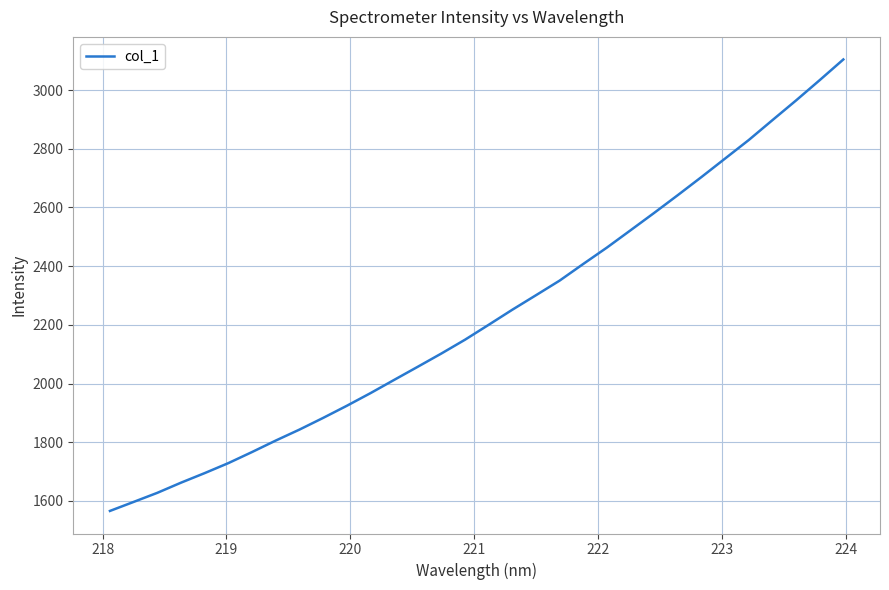

What is the minimum value shown in the chart?

1565.8